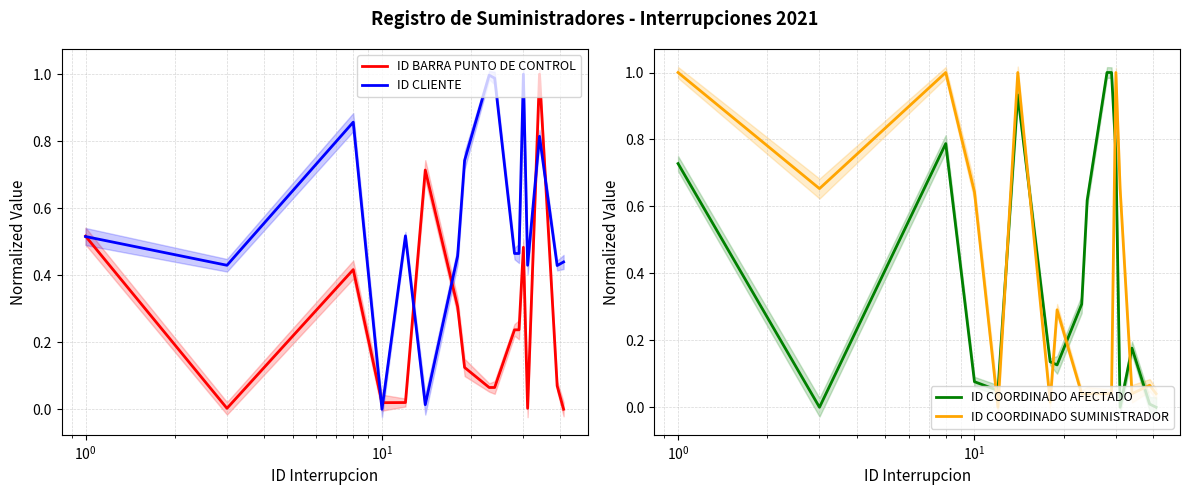

Which series ends up on top after the final intersection of ID COORDINADO AFECTADO and ID COORDINADO SUMINISTRADOR?

ID COORDINADO SUMINISTRADOR